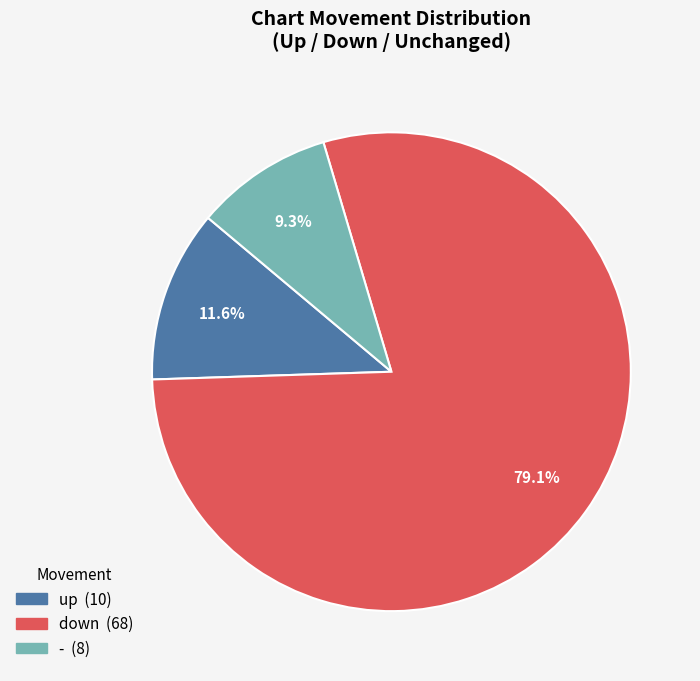

Count the number of slices in the pie.

3